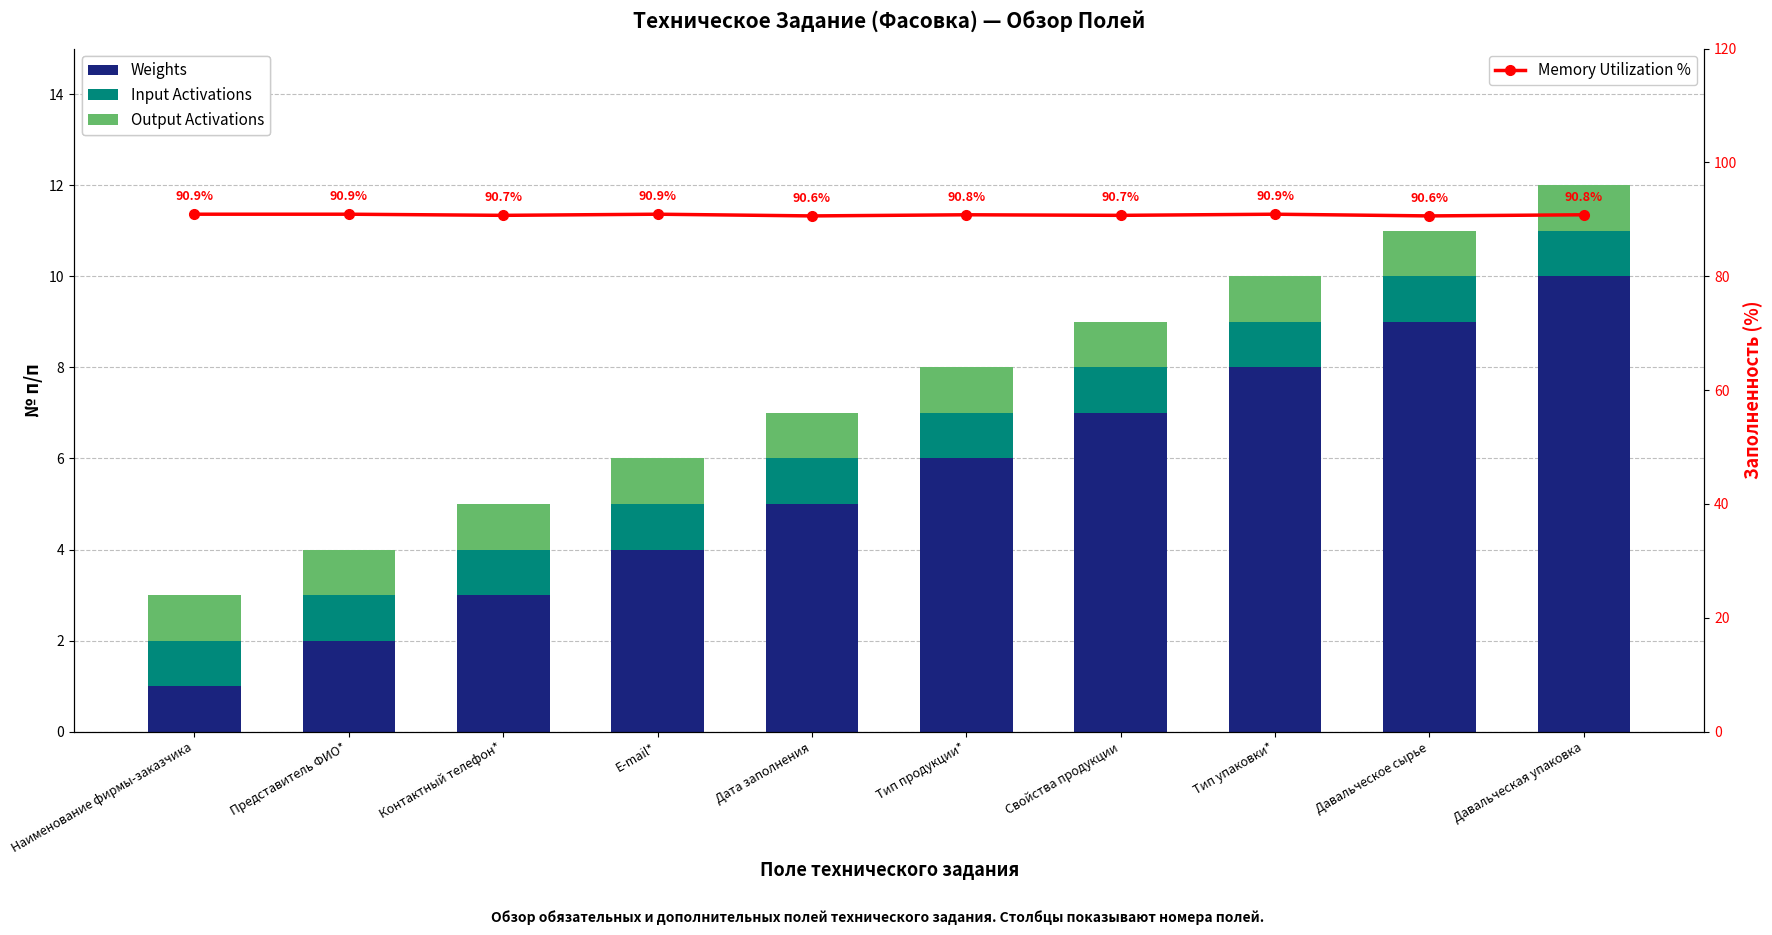

Reading left to right, list all the values displayed in this chart.

Weights: Наименование фирмы-заказчика=1.0	Представитель ФИО*=2.0	Контактный телефон*=3.0	E-mail*=4.0	Дата заполнения=5.0	Тип продукции*=6.0	Свойства продукции=7.0	Тип упаковки*=8.0	Давальческое сырье=9.0	Давальческая упаковка=10.0
Input Activations: Наименование фирмы-заказчика=1.0	Представитель ФИО*=1.0	Контактный телефон*=1.0	E-mail*=1.0	Дата заполнения=1.0	Тип продукции*=1.0	Свойства продукции=1.0	Тип упаковки*=1.0	Давальческое сырье=1.0	Давальческая упаковка=1.0
Output Activations: Наименование фирмы-заказчика=1.0	Представитель ФИО*=1.0	Контактный телефон*=1.0	E-mail*=1.0	Дата заполнения=1.0	Тип продукции*=1.0	Свойства продукции=1.0	Тип упаковки*=1.0	Давальческое сырье=1.0	Давальческая упаковка=1.0
Memory Utilization %: Наименование фирмы-заказчика=90.9	Представитель ФИО*=90.9	Контактный телефон*=90.7	E-mail*=90.9	Дата заполнения=90.6	Тип продукции*=90.8	Свойства продукции=90.7	Тип упаковки*=90.9	Давальческое сырье=90.6	Давальческая упаковка=90.8